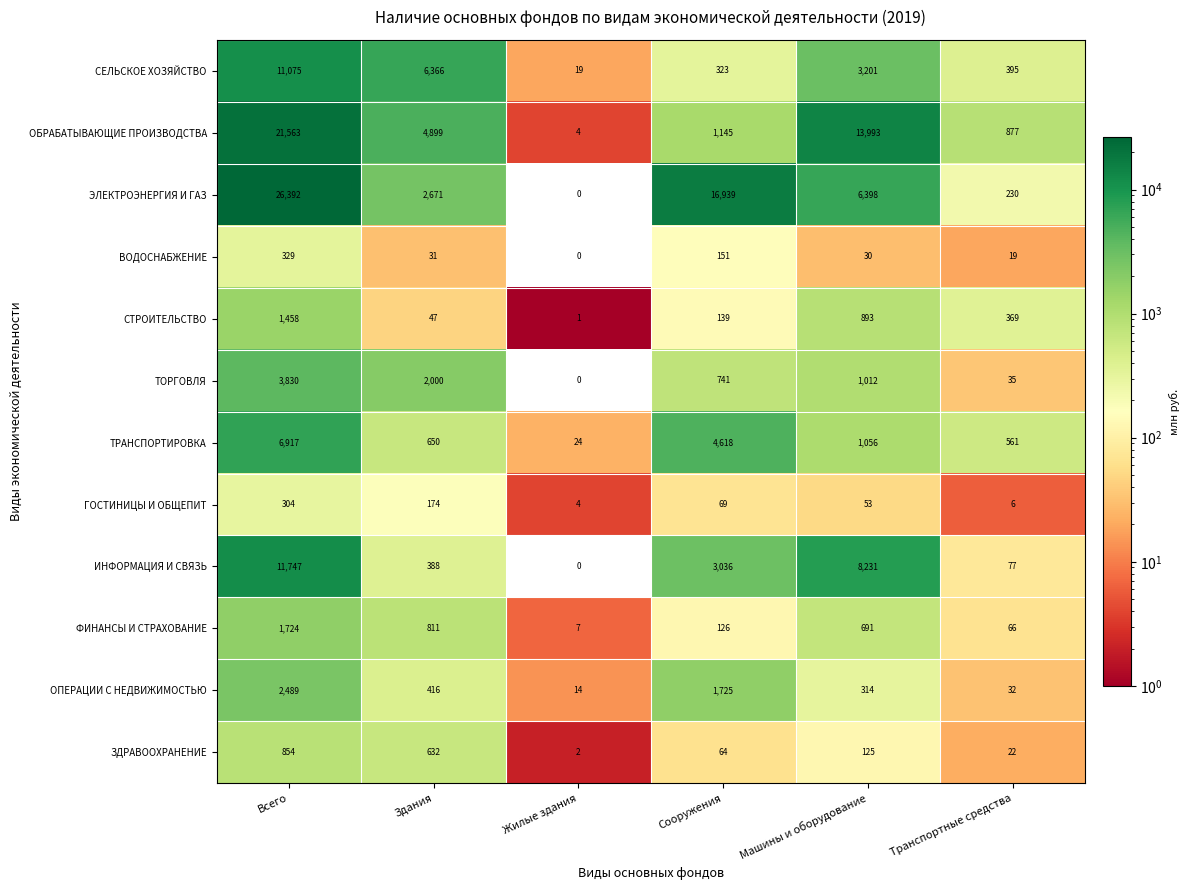

Is it true that ОБРАБАТЫВАЮЩИЕ ПРОИЗВОДСТВА equals 1145 at Сооружения?

True